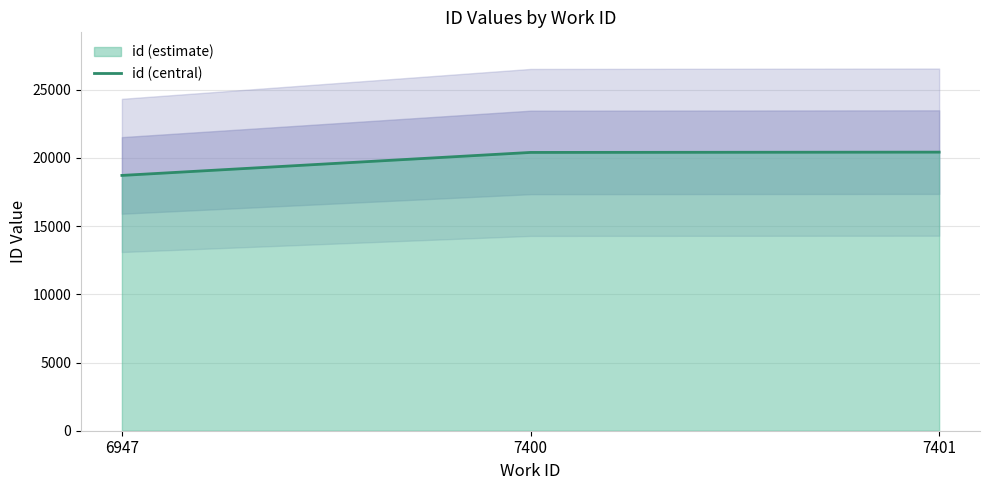

What is the value of the 2nd point from the left?

20407